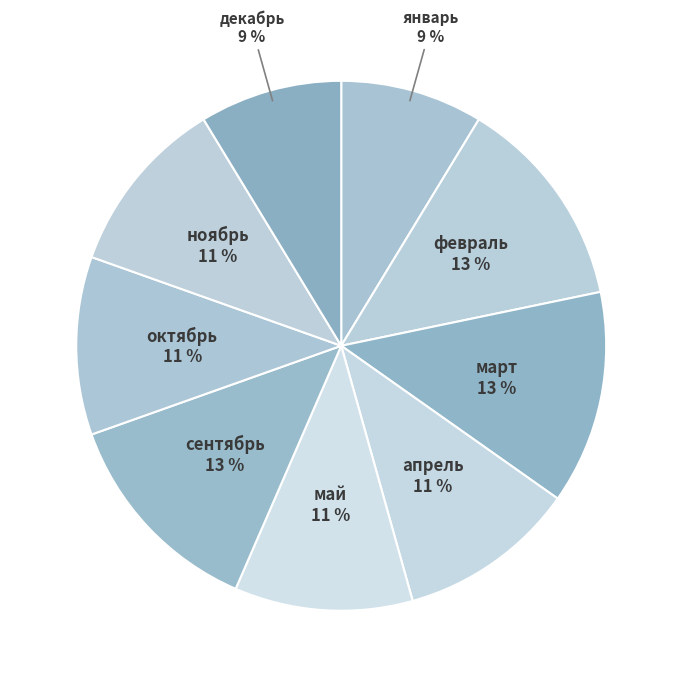

Do октябрь and май together represent more than half of the pie?

No